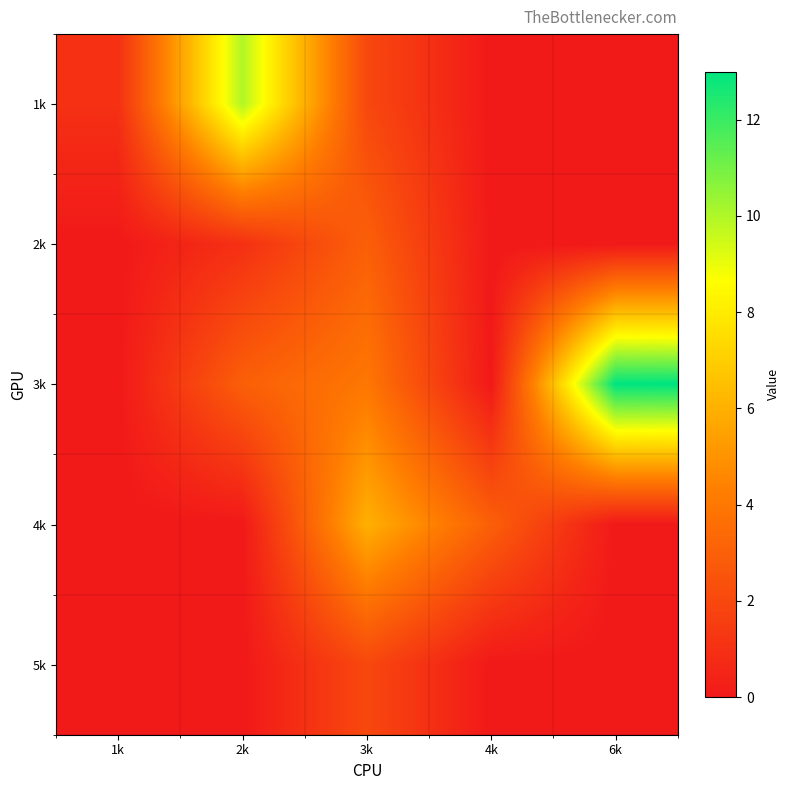

List the series in order of their peak value, highest first.

3k, 1k, 4k, 2k, 5k